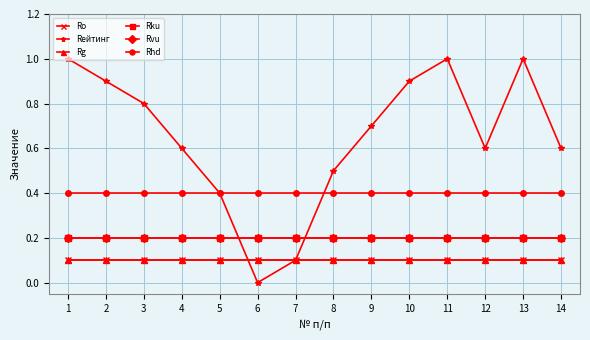

Does the chart have visible grid lines?

Yes